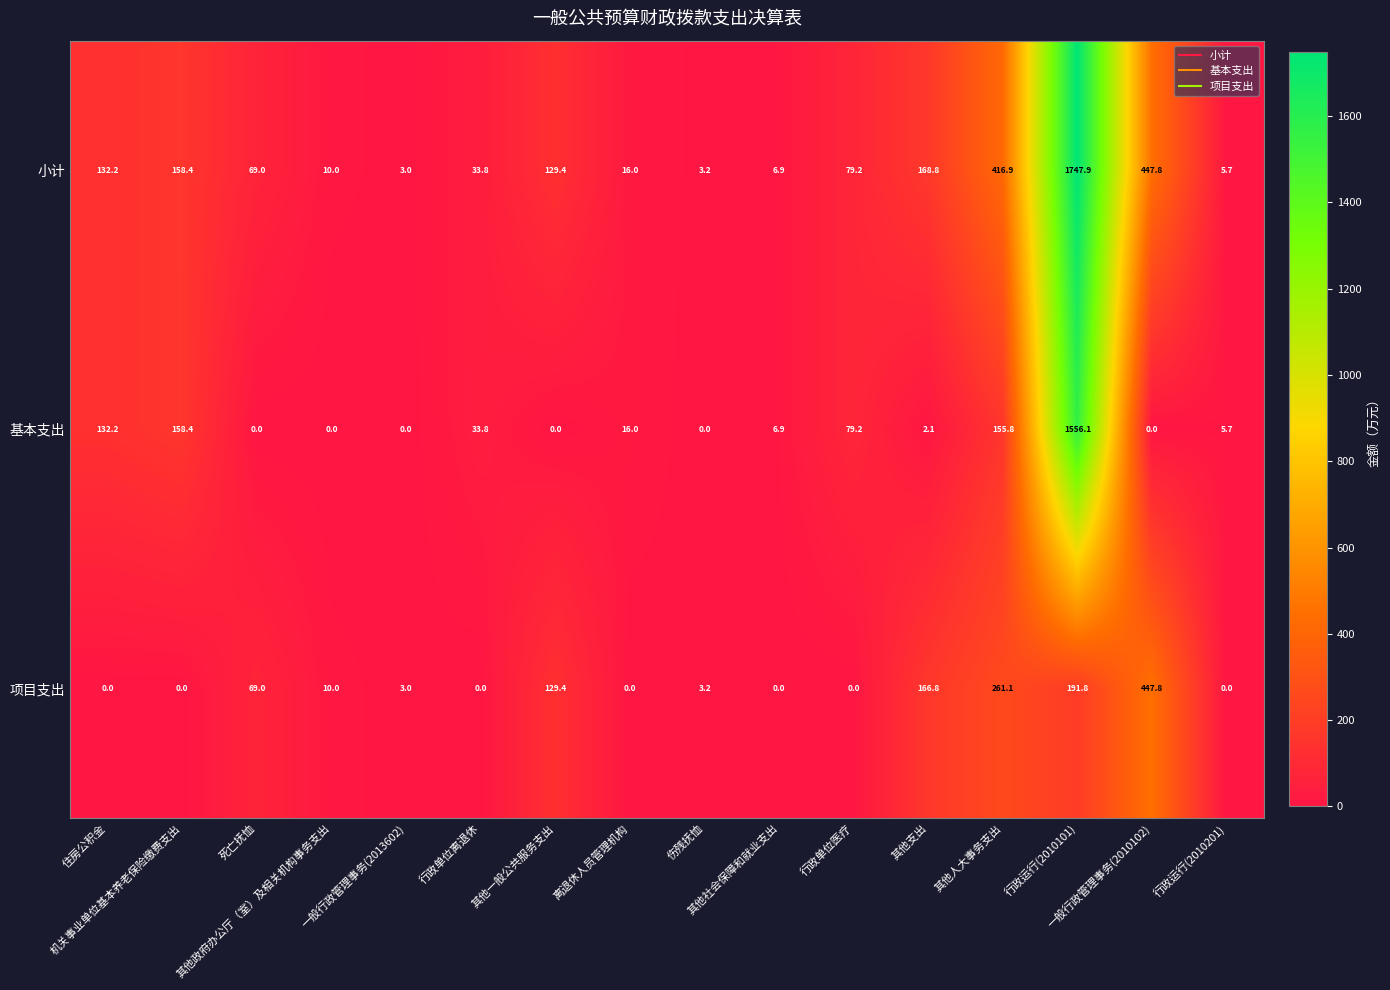

What is the difference between the second highest and minimum values in the 项目支出 series?

261.1